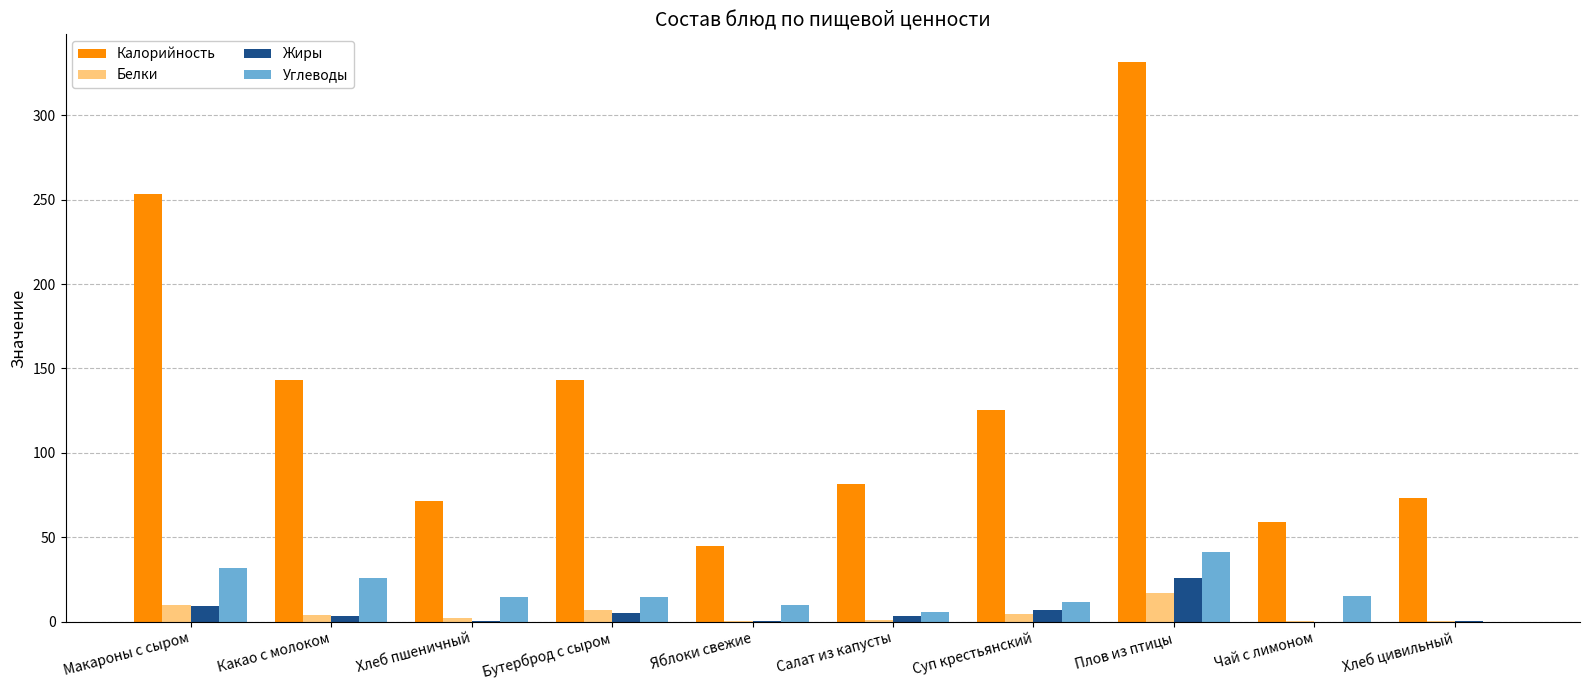

Is it true that Углеводы equals 27.6 at Хлеб цивильный?

False